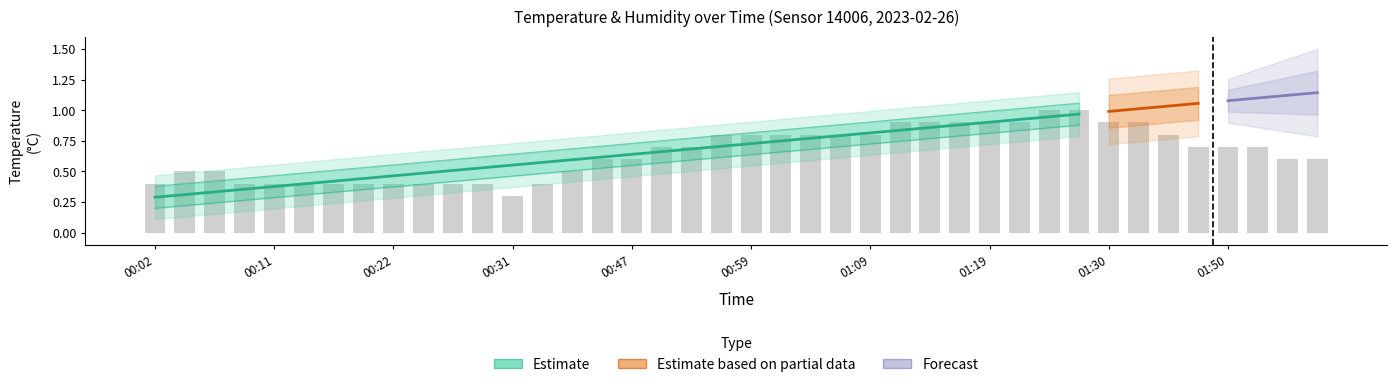

List the labels in order of value, largest first.

01:25, 01:27, 01:12, 01:14, 01:17, 01:19, 01:22, 01:30, 01:37, 00:57, 00:59, 01:02, 01:04, 01:07, 01:09, 01:42, 00:52, 00:54, 01:48, 01:50, 01:53, 00:44, 00:47, 01:55, 01:58, 00:04, 00:07, 00:42, 00:02, 00:09, 00:11, 00:14, 00:17, 00:19, 00:22, 00:24, 00:26, 00:29, 00:34, 00:31